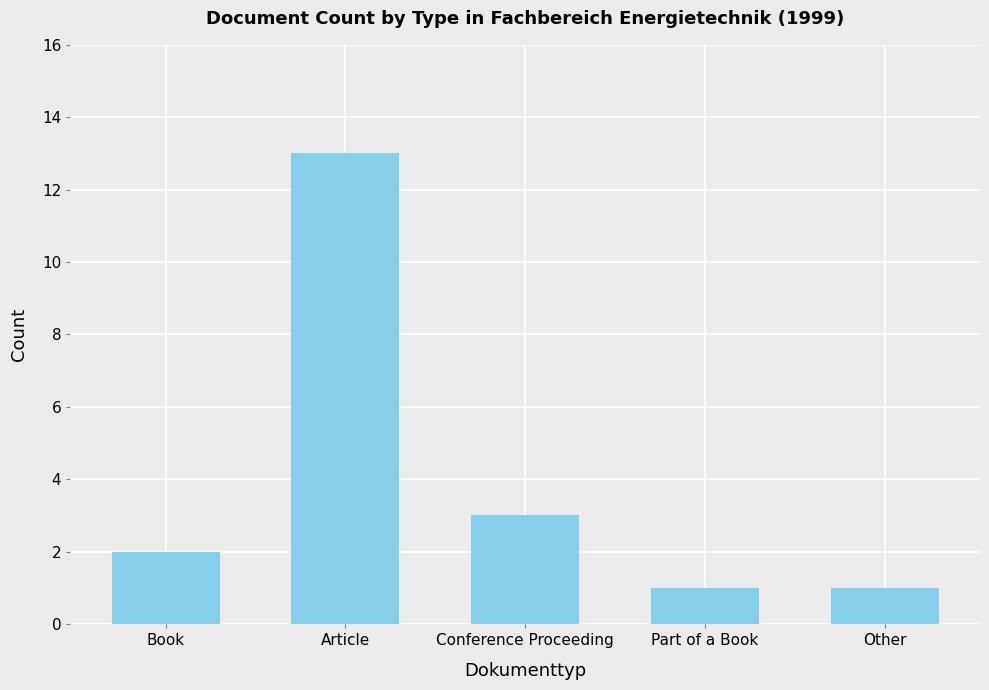

What position from the right is Article?

4